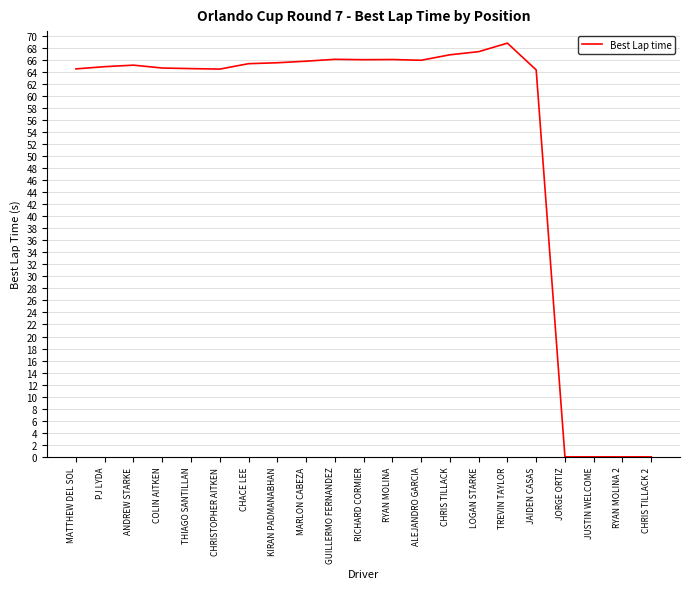

Between RYAN MOLINA and CHRISTOPHER AITKEN, which is larger?

RYAN MOLINA